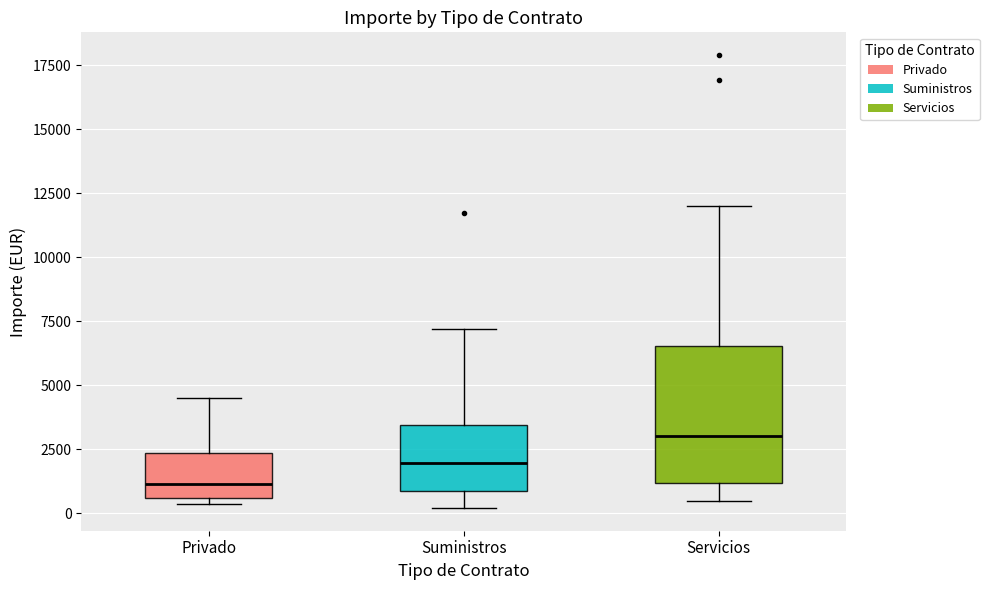

Where does the median line of the box for Servicios sit on the y-axis? The values are not printed on the chart, so give them approximately, as read against the axis.

3000